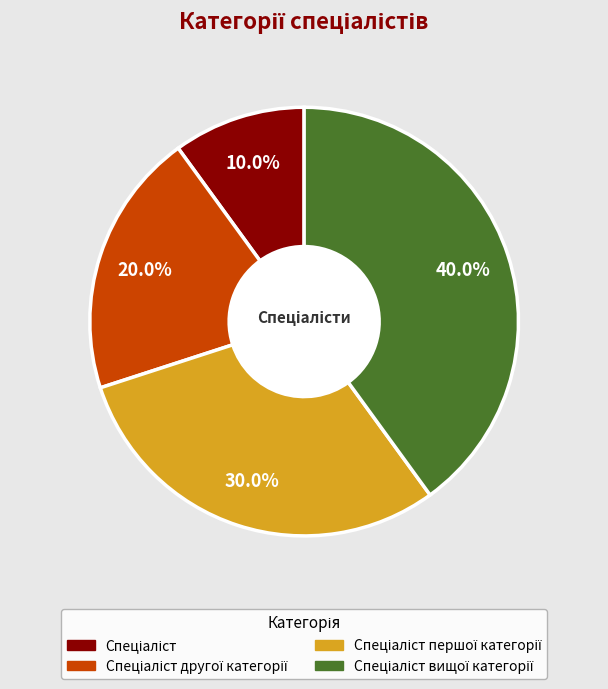

Does any single category account for the majority?

No